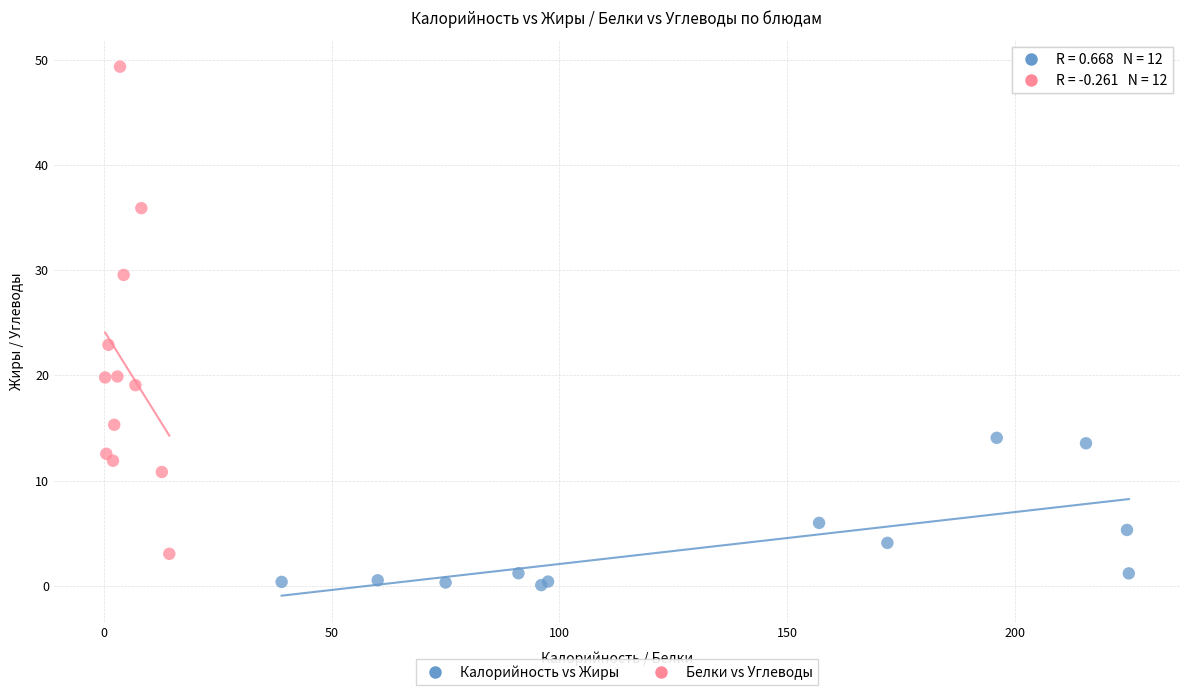

Which series reaches the minimum Y coordinate?

Калорийность vs Жиры